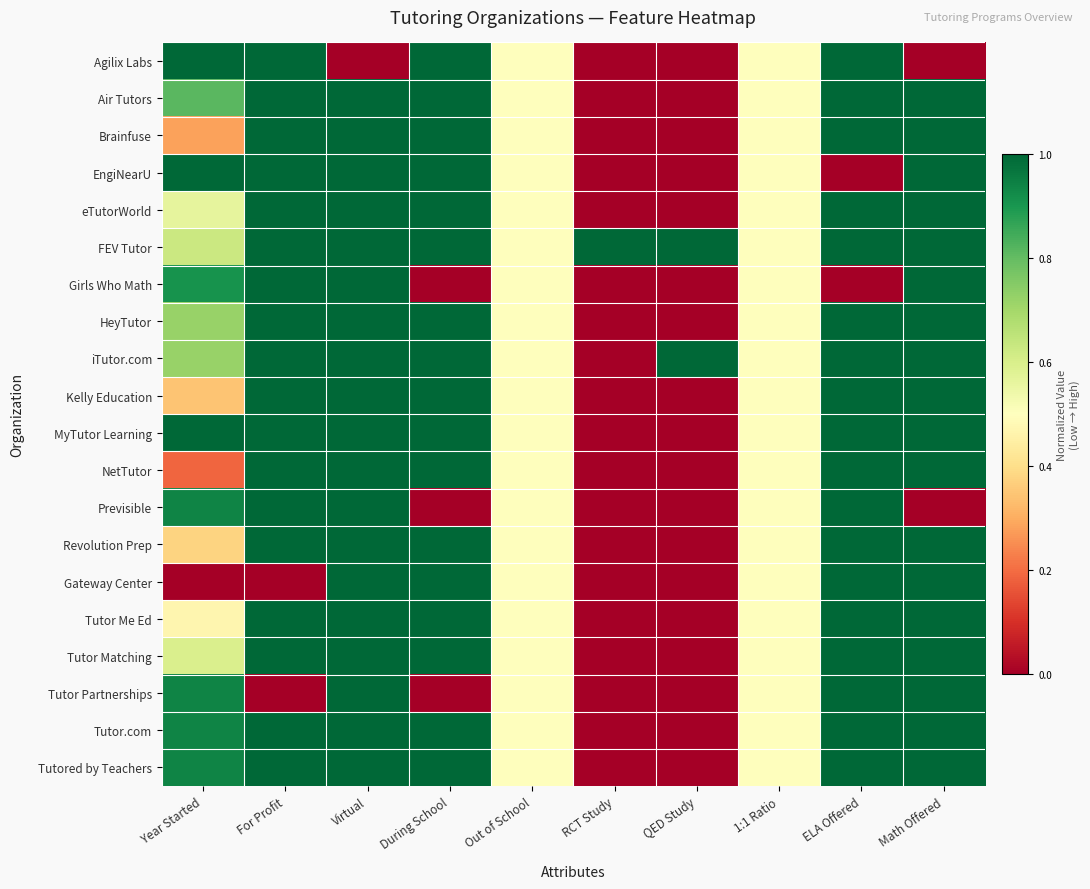

What is the difference between the highest and lowest values at Year Started?

1.0